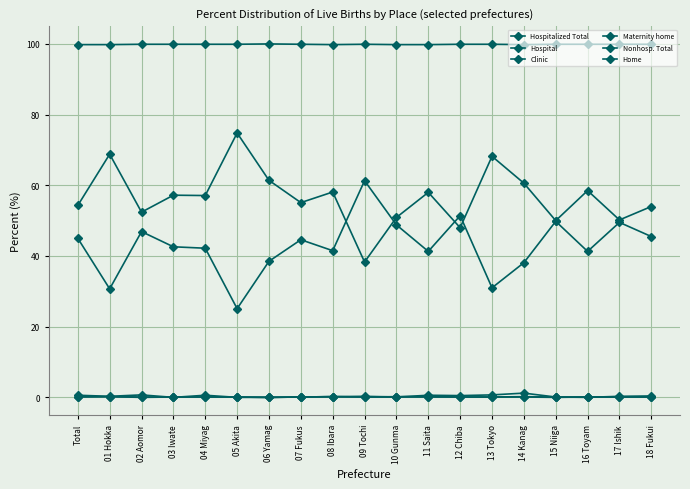

What is the difference between the Home values at 02 Aomor and 03 Iwate?

0.1